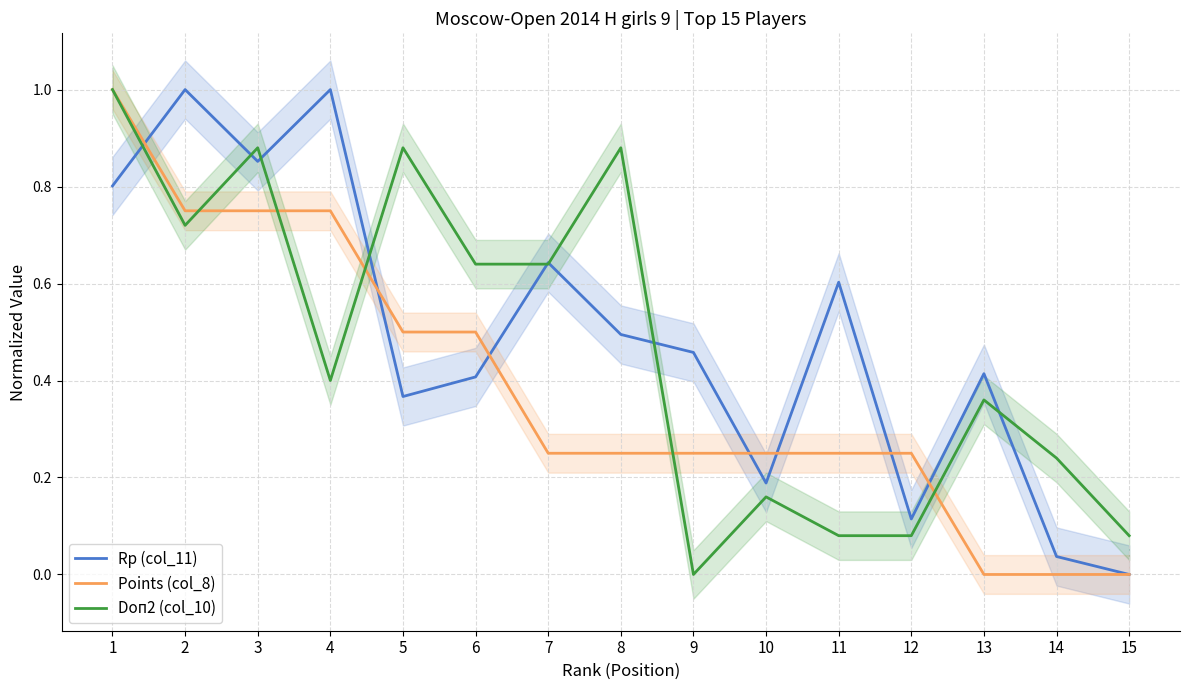

How many data points in Doп2 (col_10) are above 0?

14